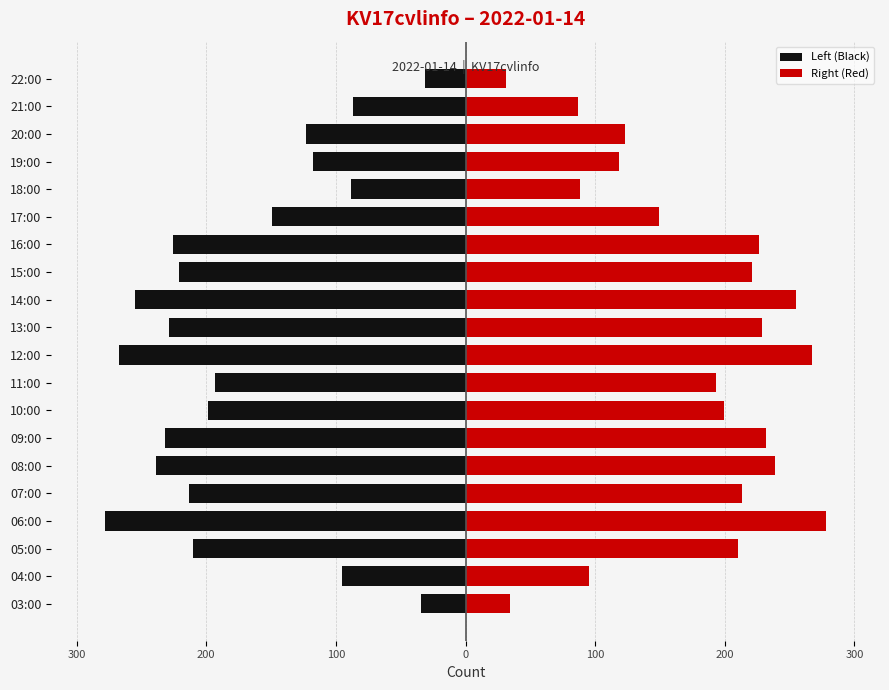

Which series has the largest total across all categories?

Right (Red)